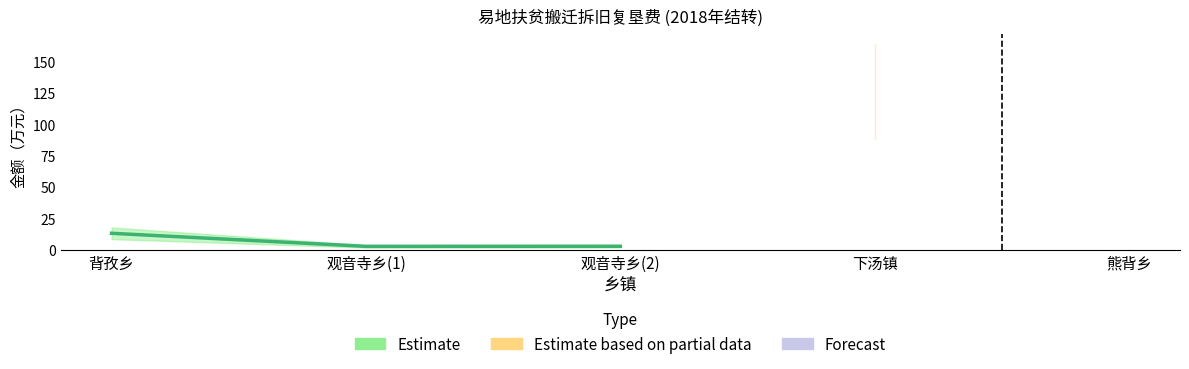

What is the ratio of the value at 观音寺乡(2) to the value at 观音寺乡(1)?

1.0